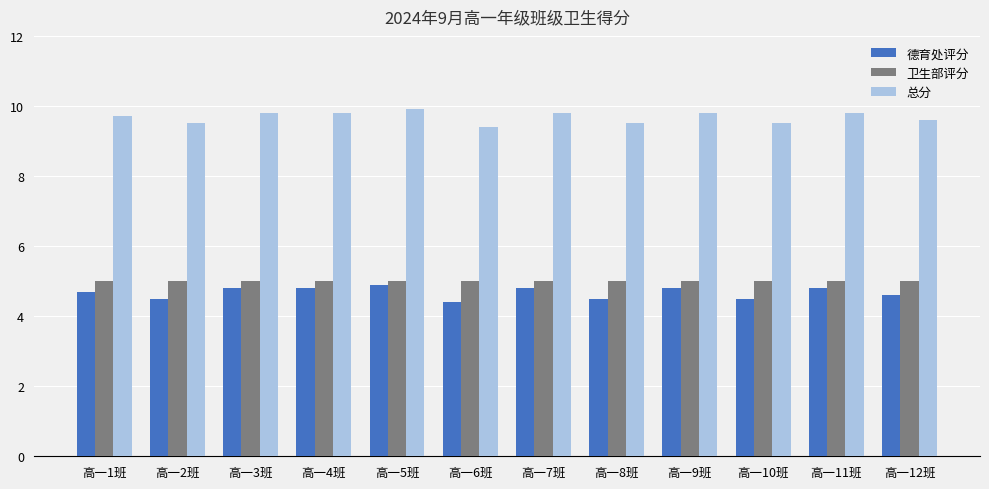

Is it true that 总分 equals 9.5 at 高一10班?

True